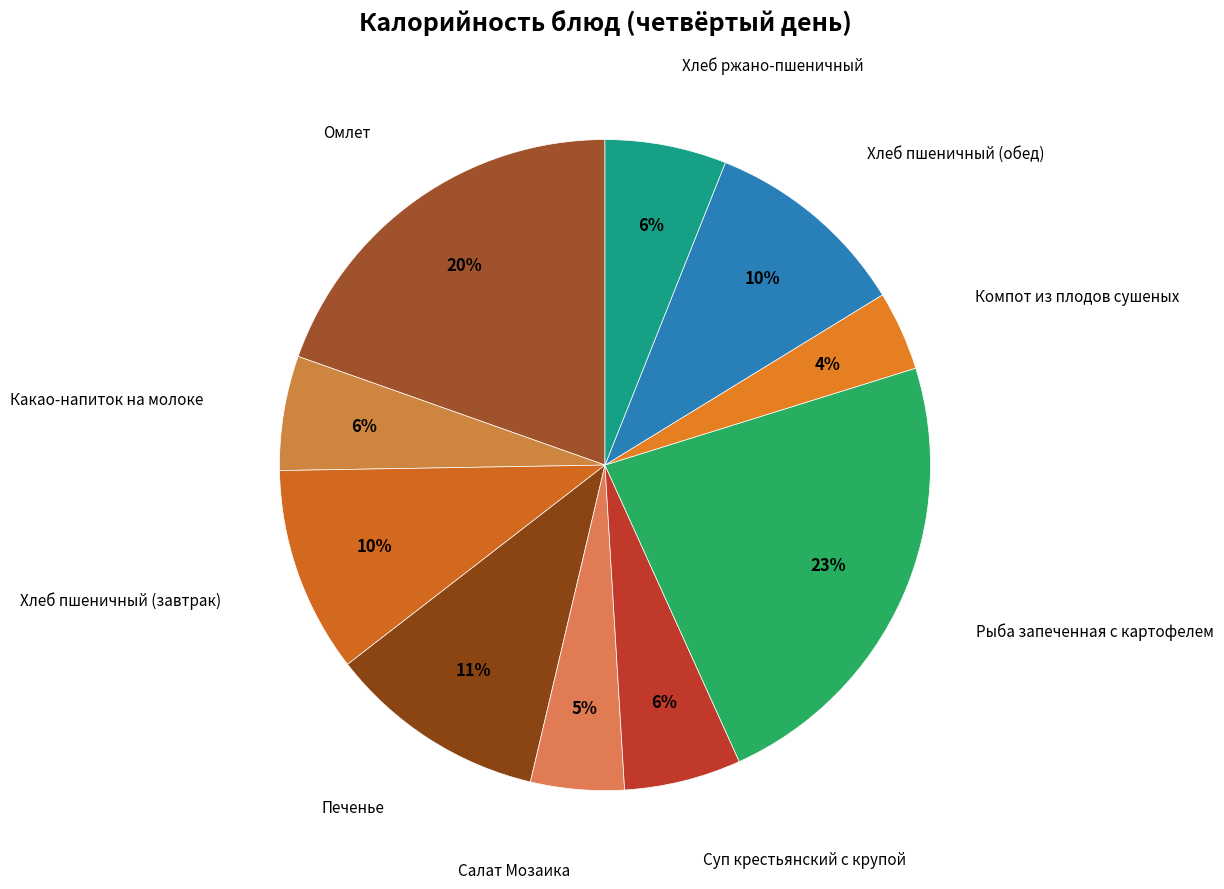

How many slices are in this pie chart?

10